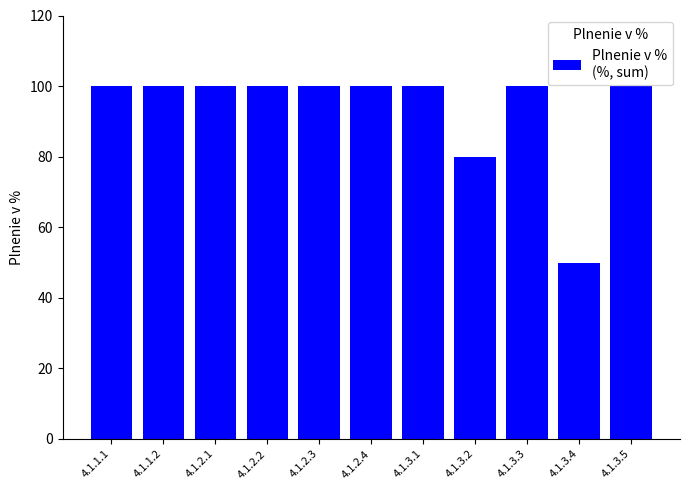

At which label is the value closest to 75?

4.1.3.2